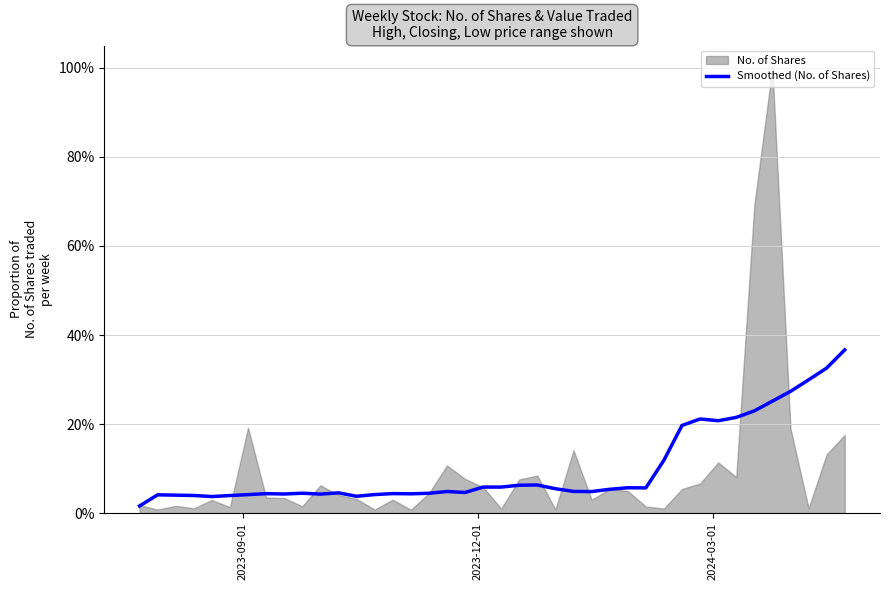

Does the chart have visible grid lines?

Yes